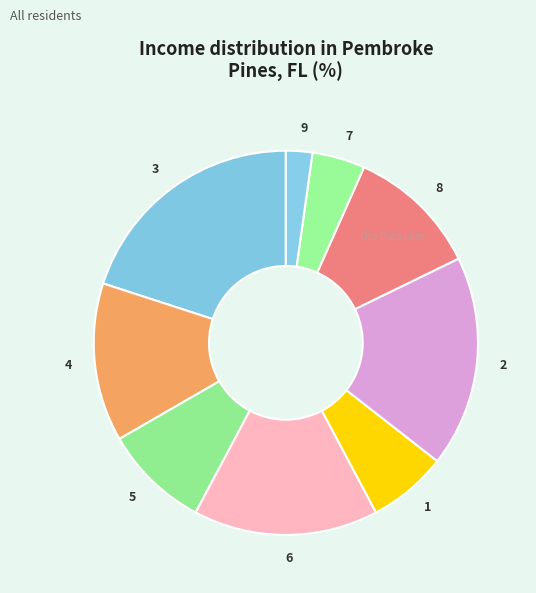

What is the ratio of the value at 1 to the value at 6?

0.4